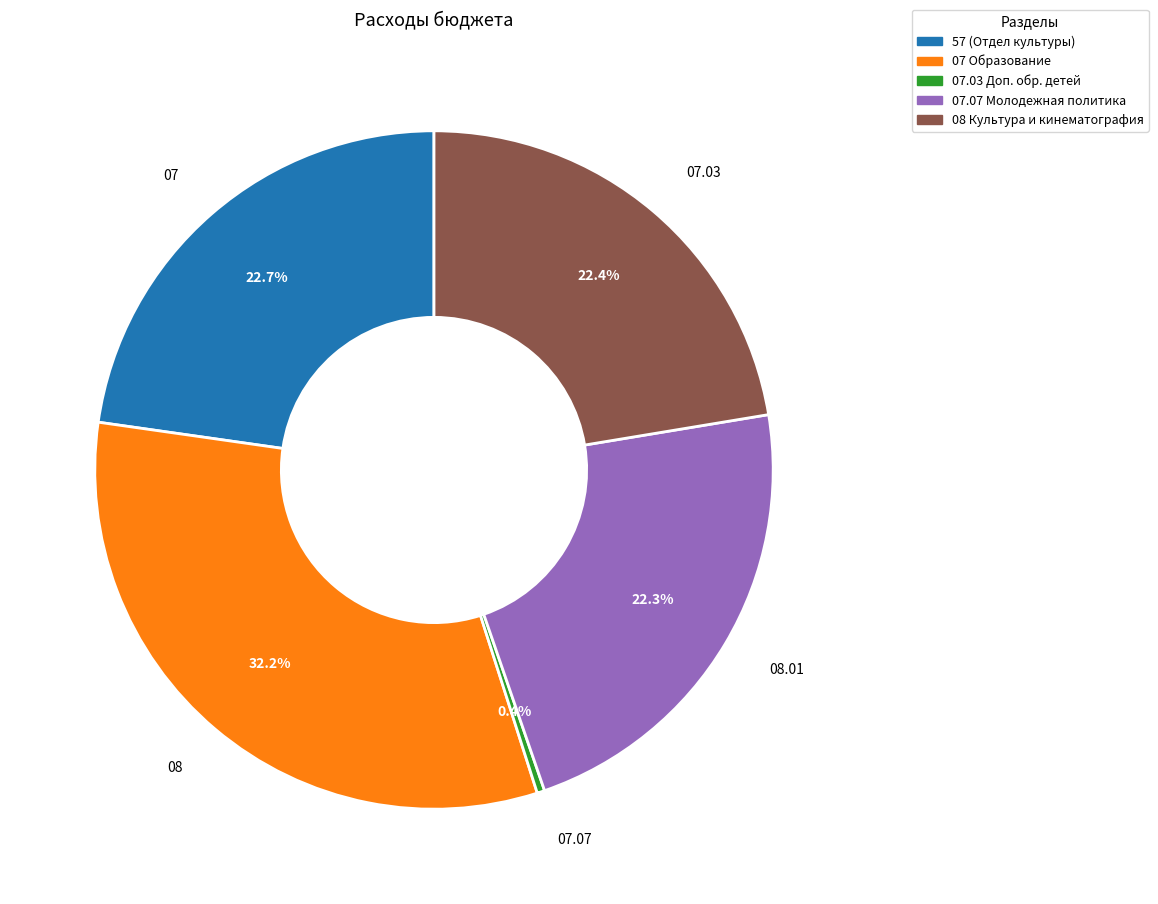

Is there any slice that represents more than half of the pie?

No